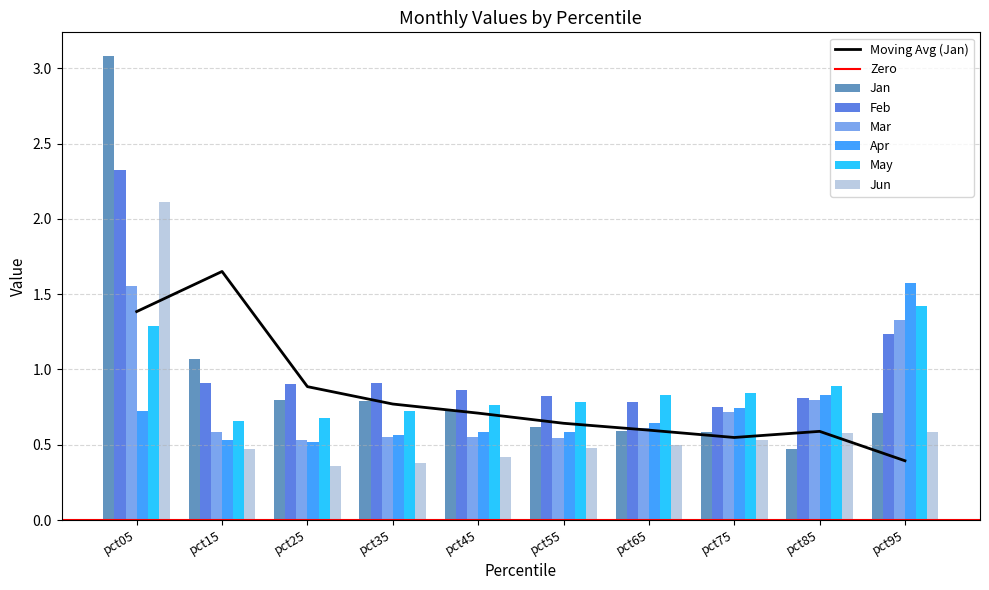

Reading left to right, transcribe all the data shown in this chart.

Jan: pct05=3.1	pct15=1.1	pct25=0.8	pct35=0.8	pct45=0.7	pct55=0.6	pct65=0.6	pct75=0.6	pct85=0.5	pct95=0.7
Feb: pct05=2.3	pct15=0.9	pct25=0.9	pct35=0.9	pct45=0.9	pct55=0.8	pct65=0.8	pct75=0.8	pct85=0.8	pct95=1.2
Mar: pct05=1.6	pct15=0.6	pct25=0.5	pct35=0.5	pct45=0.6	pct55=0.5	pct65=0.6	pct75=0.7	pct85=0.8	pct95=1.3
Apr: pct05=0.7	pct15=0.5	pct25=0.5	pct35=0.6	pct45=0.6	pct55=0.6	pct65=0.6	pct75=0.7	pct85=0.8	pct95=1.6
May: pct05=1.3	pct15=0.7	pct25=0.7	pct35=0.7	pct45=0.8	pct55=0.8	pct65=0.8	pct75=0.8	pct85=0.9	pct95=1.4
Jun: pct05=2.1	pct15=0.5	pct25=0.4	pct35=0.4	pct45=0.4	pct55=0.5	pct65=0.5	pct75=0.5	pct85=0.6	pct95=0.6